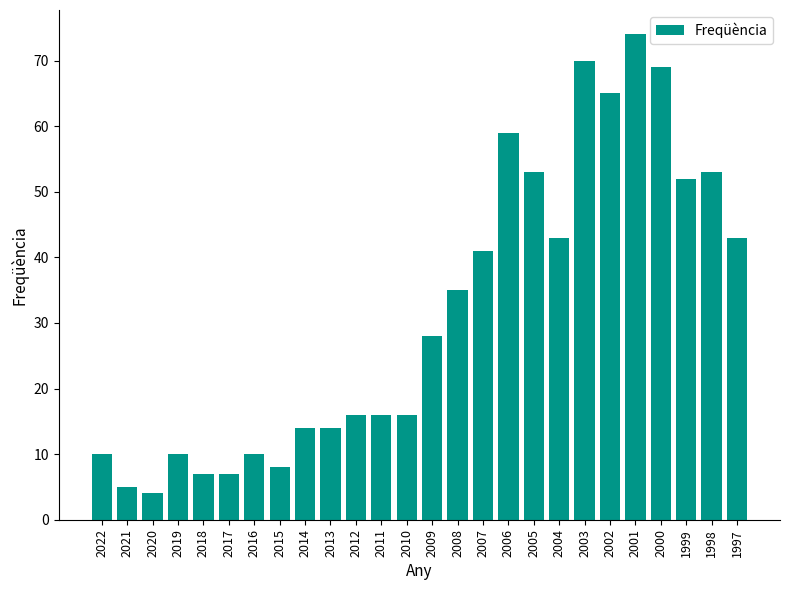

Reading left to right, transcribe all the data shown in this chart.

10	5	4	10	7	7	10	8	14	14	16	16	16	28	35	41	59	53	43	70	65	74	69	52	53	43